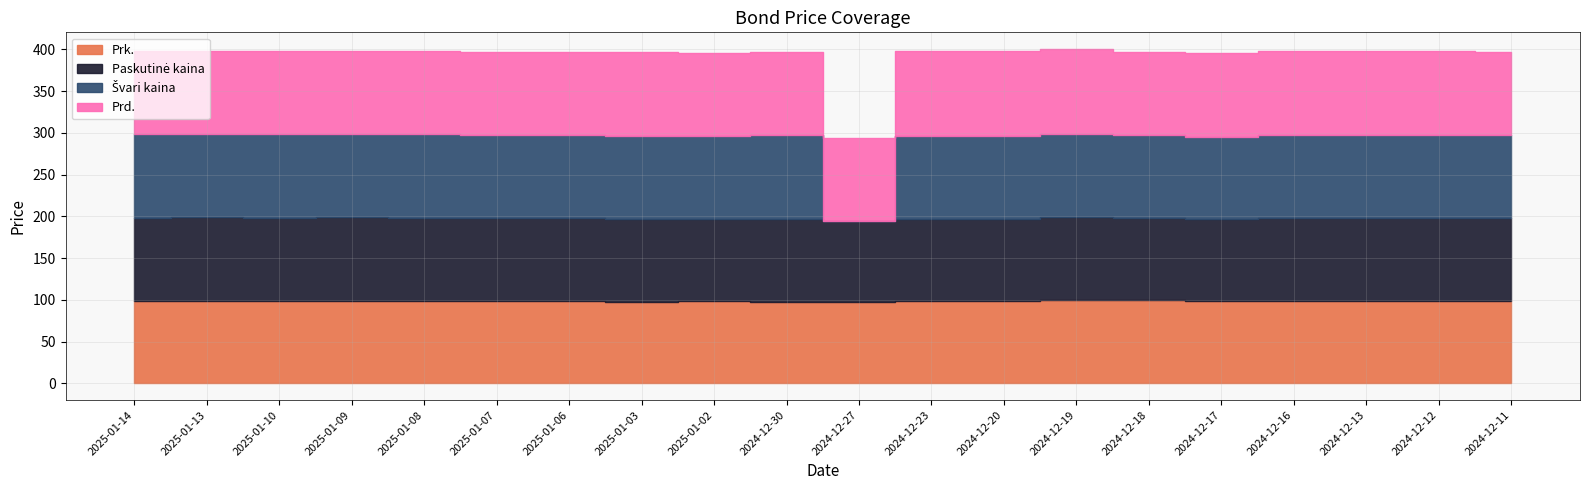

How many data points in Švari kaina are above 99?

12